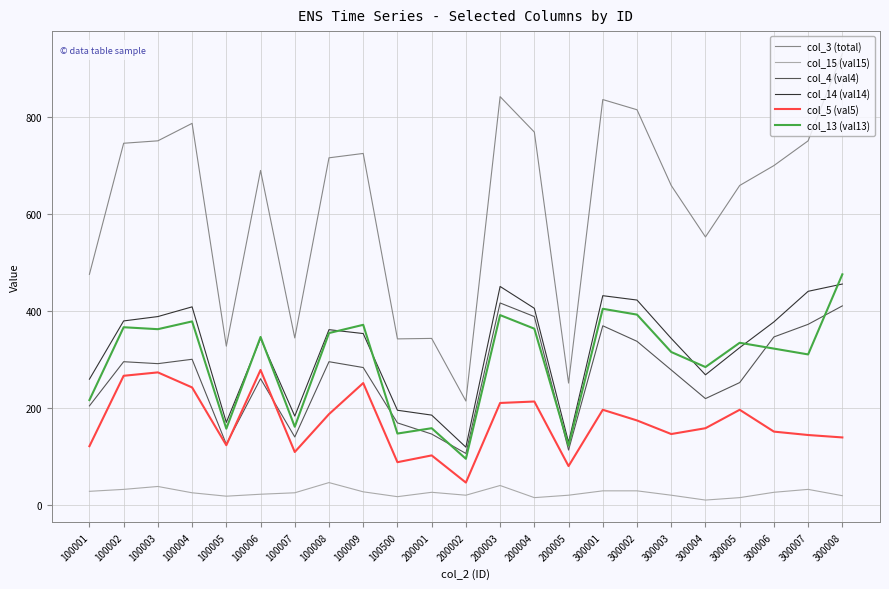

Which series has the largest total across all categories?

col_3 (total)